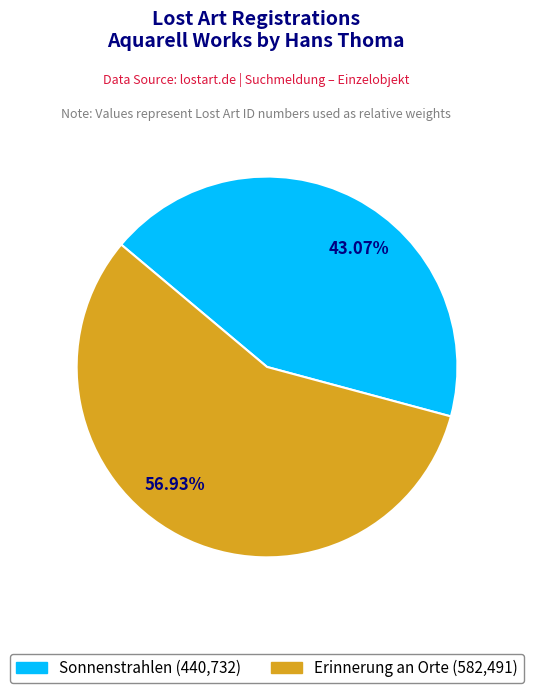

Which has a higher value, 56.93% or 43.07%?

56.93%